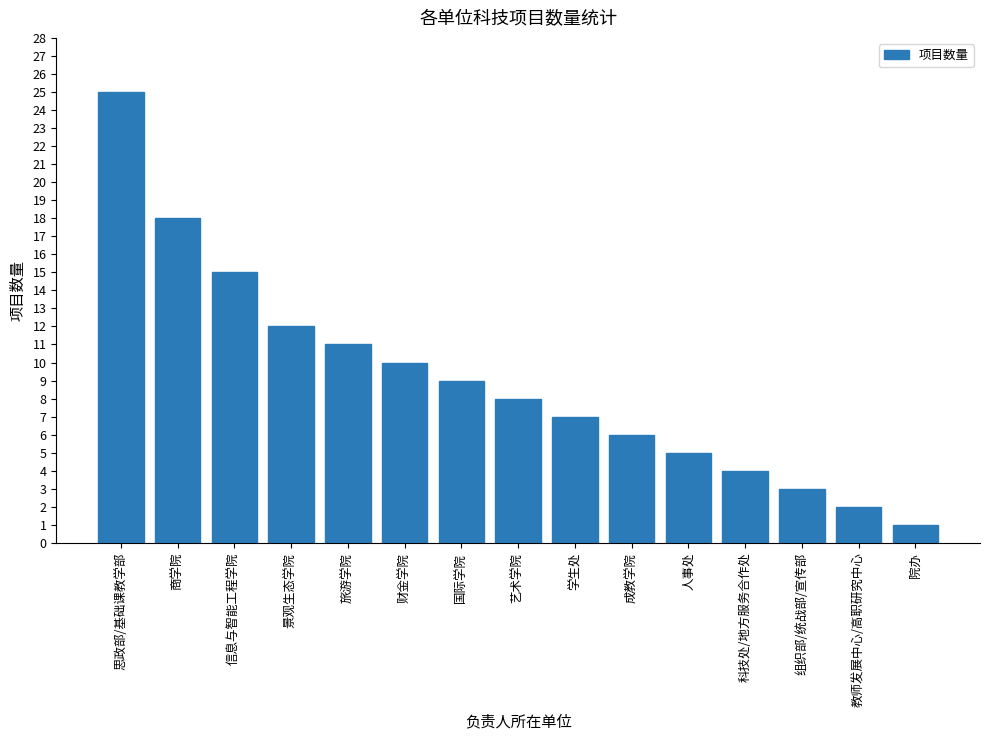

At which label does the data first exceed 8?

思政部/基础课教学部